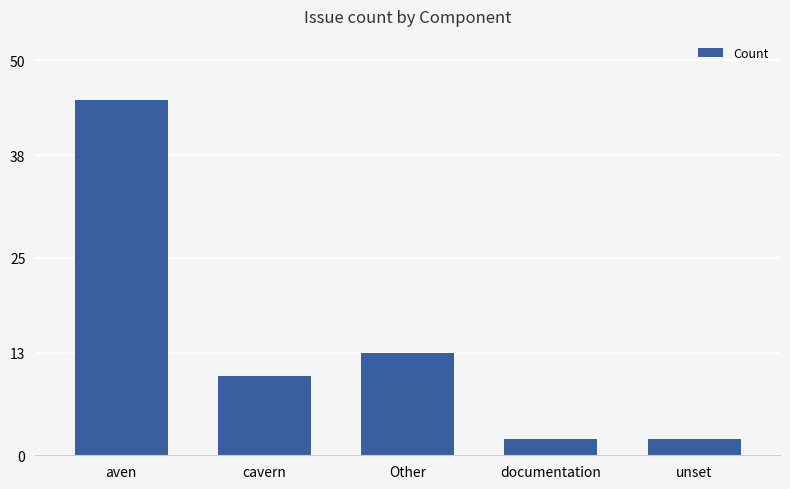

What is the approximate value at cavern, to the nearest 10?

10